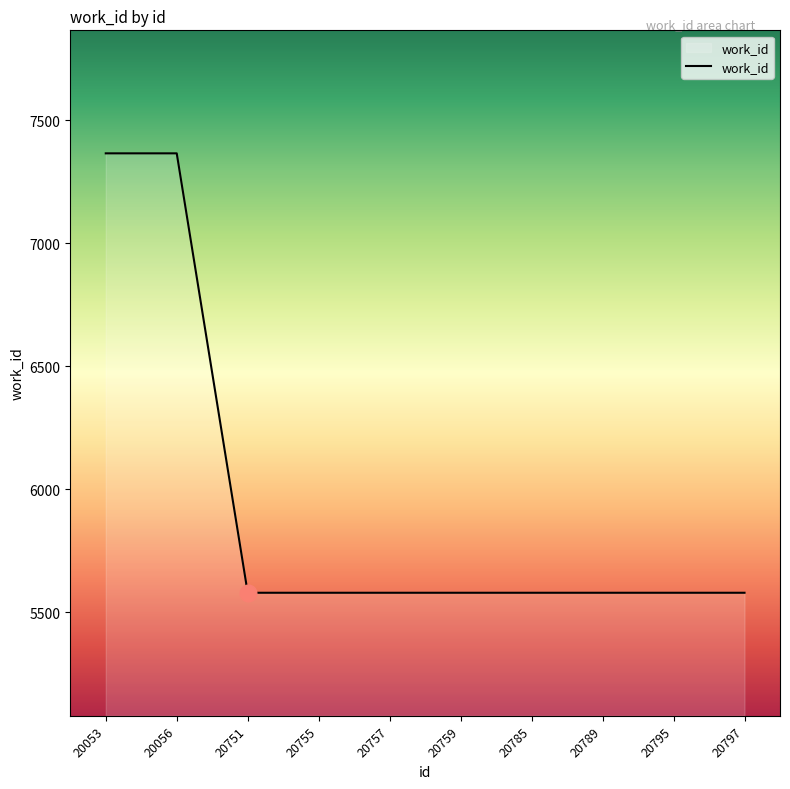

What is the smallest value displayed?

5579